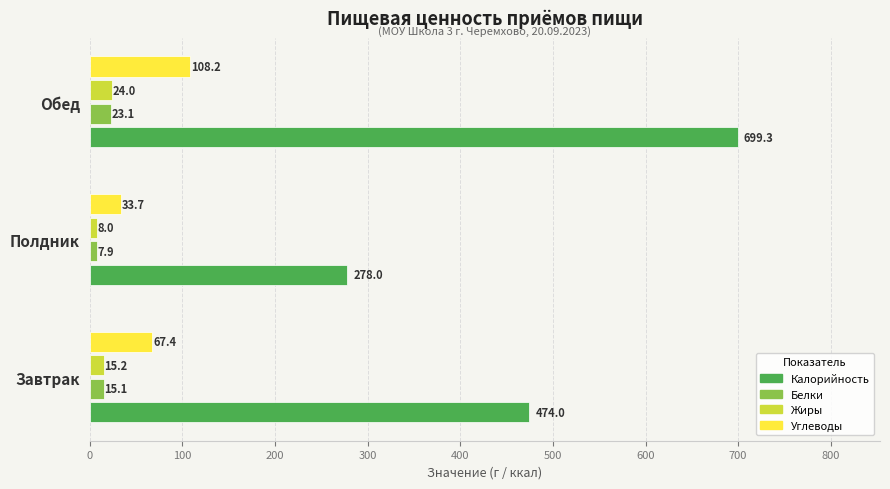

The Жиры series shows 24.0 at Обед. True or false?

True